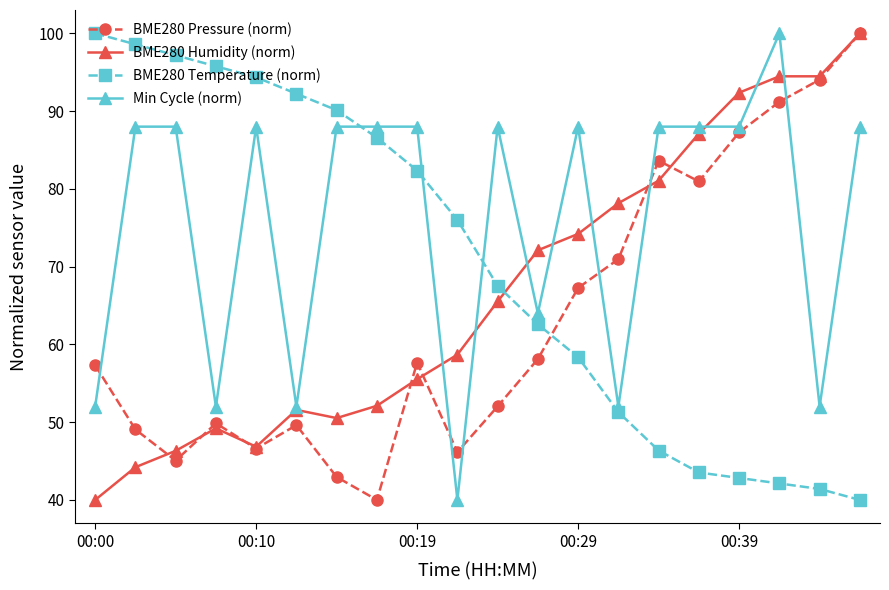

Which series ends up on top after the final intersection of BME280 Humidity (norm) and Min Cycle (norm)?

BME280 Humidity (norm)